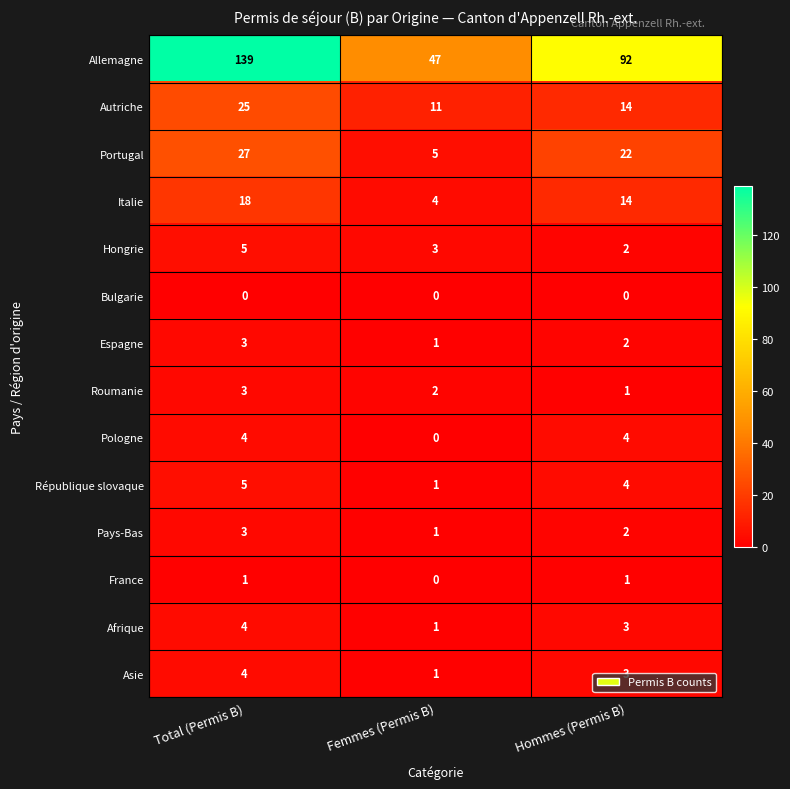

Is it true that Pologne equals 4 at Total (Permis B)?

True